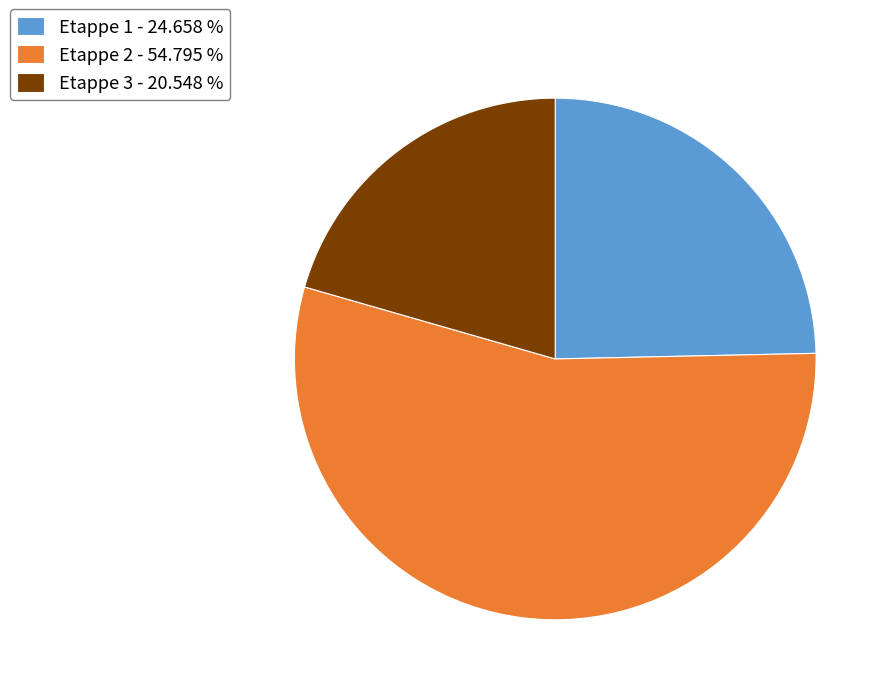

Combined, do Etappe 2 - 54.795 % and Etappe 3 - 20.548 % account for over 50%?

Yes